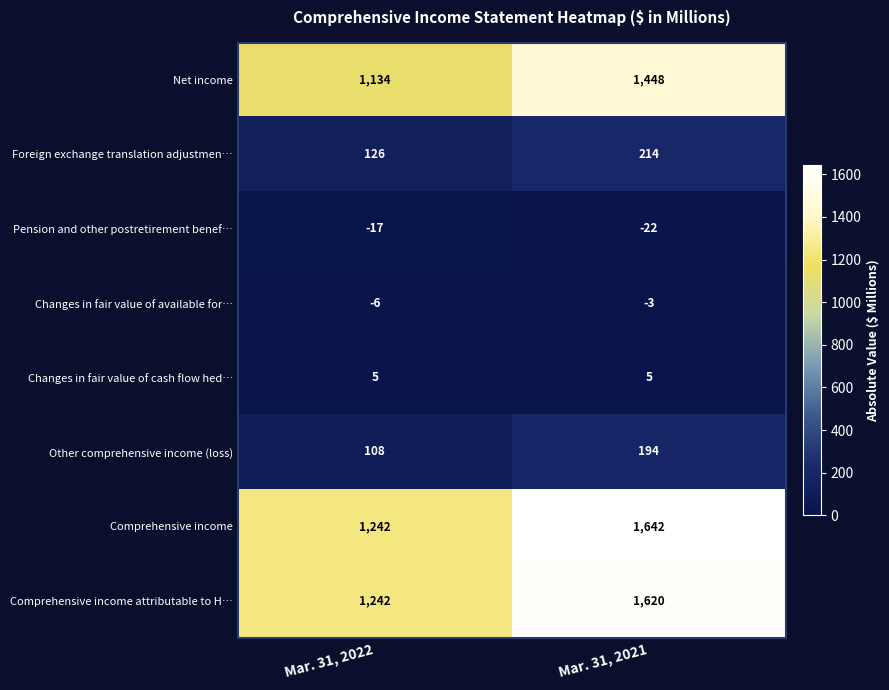

Reading right to left, list all the values displayed in this chart.

Net income: 1448	1134
Foreign exchange translation adjustmen…: 214	126
Pension and other postretirement benef…: -22	-17
Changes in fair value of available for…: -3	-6
Changes in fair value of cash flow hed…: 5	5
Other comprehensive income (loss): 194	108
Comprehensive income: 1642	1242
Comprehensive income attributable to H…: 1620	1242